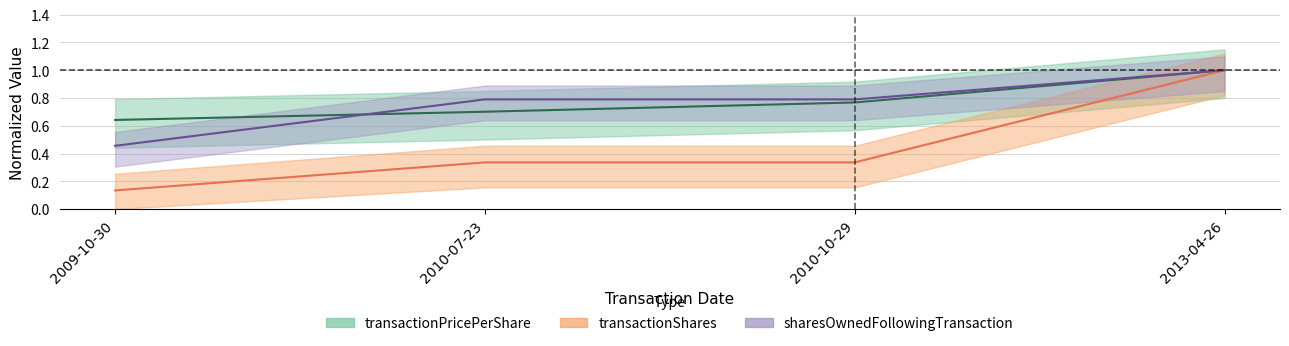

What is the label of the 1st point from the left?

2009-10-30